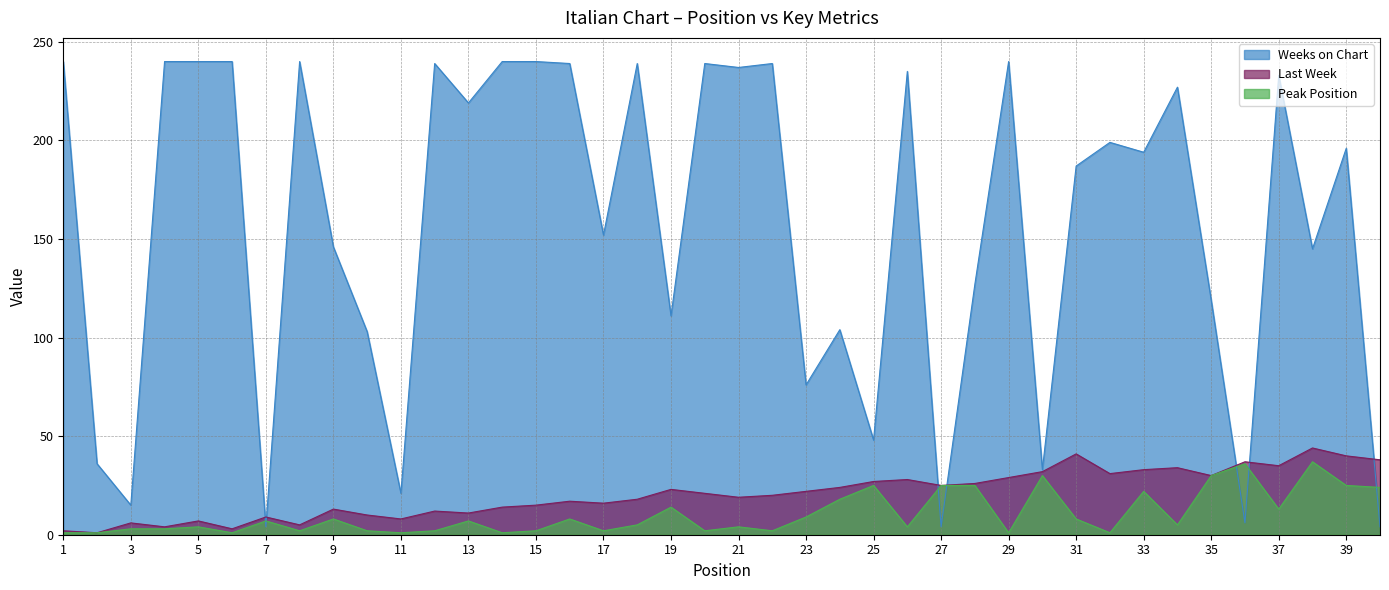

True or false: Last Week has more than 2 points higher than both neighbors.

True